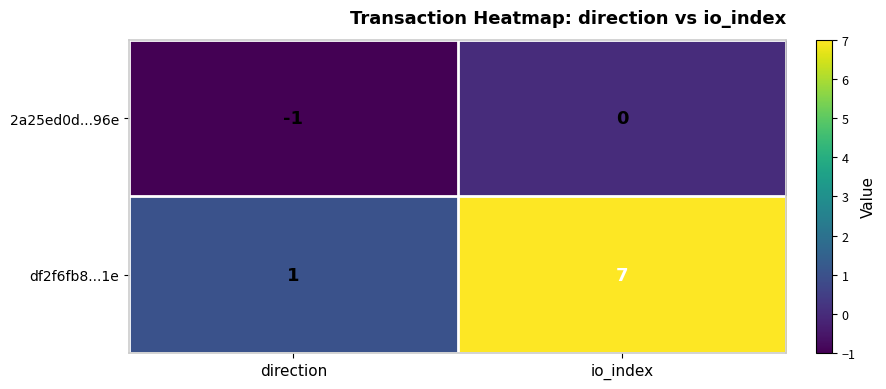

What is the smallest value displayed?

-1